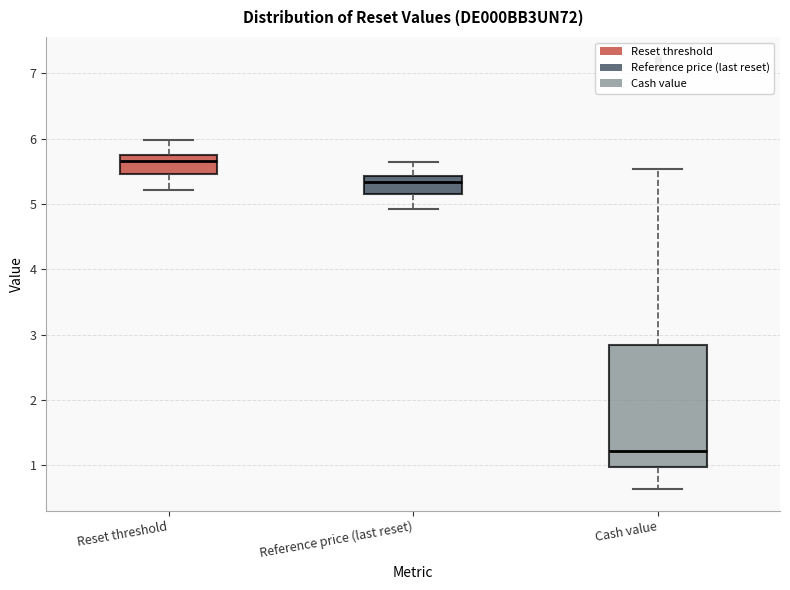

Where is the lower edge of the box for Reset threshold on the y-axis? The values are not printed on the chart, so give them approximately, as read against the axis.

5.5